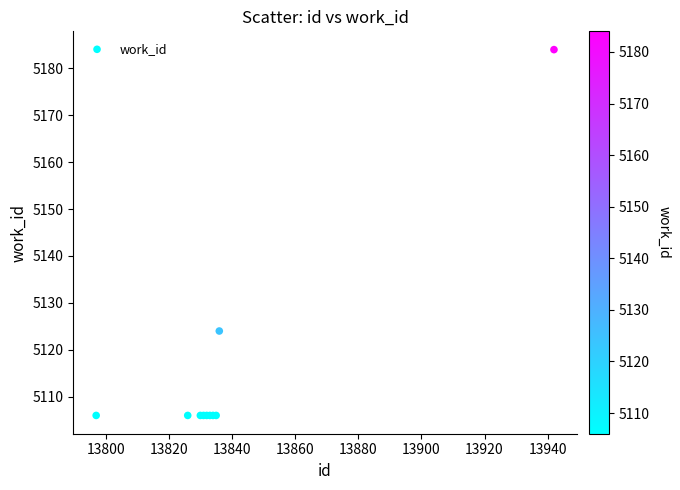

What Y value in the scatter plot is closest to 5145?

5124